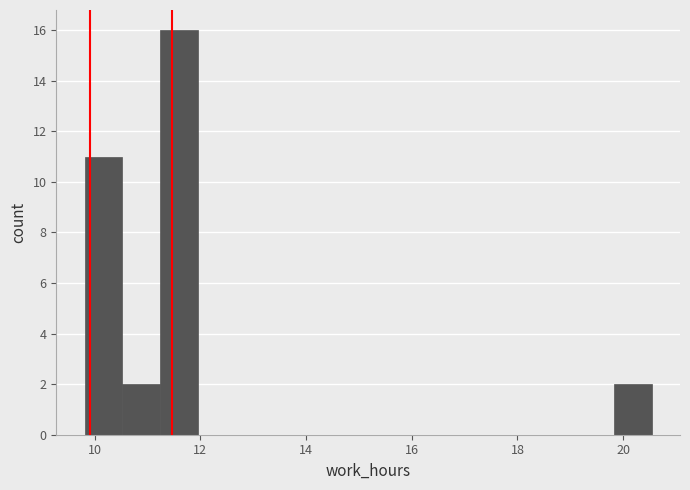

Read against the x-axis, roughly where is the centre of the tallest bar?

11.6